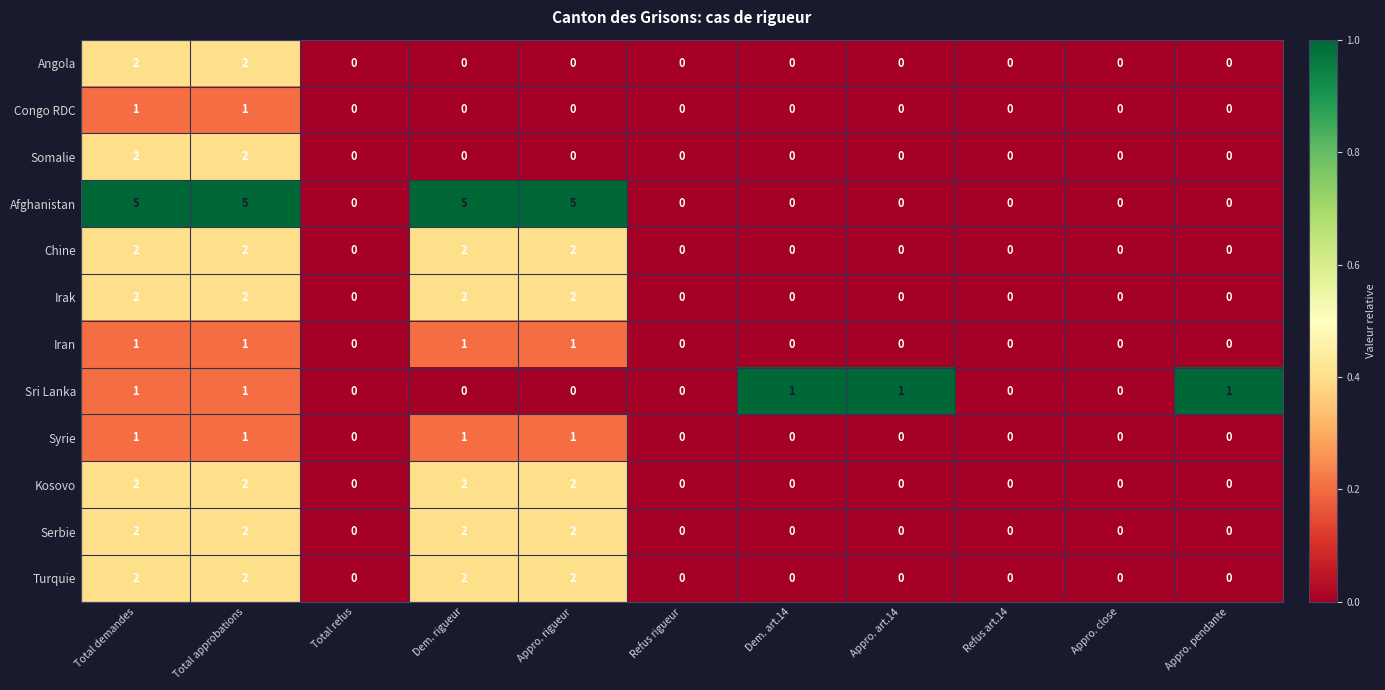

True or false: Serbie has a value of -1 at Appro. close.

False